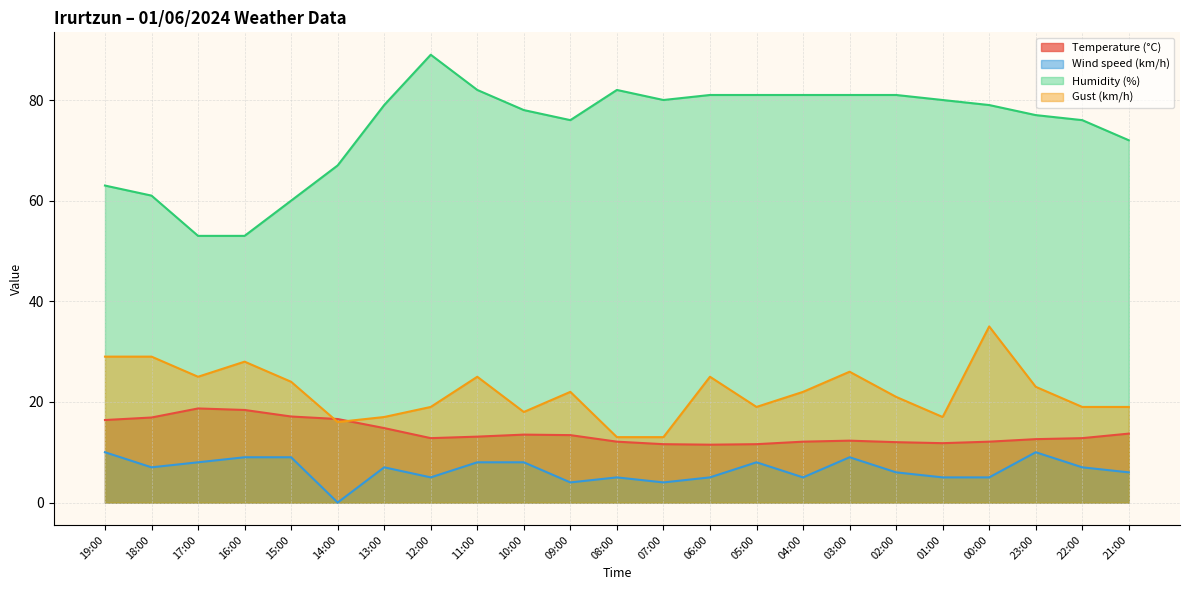

At how many categories does at least one series exceed 54?

21